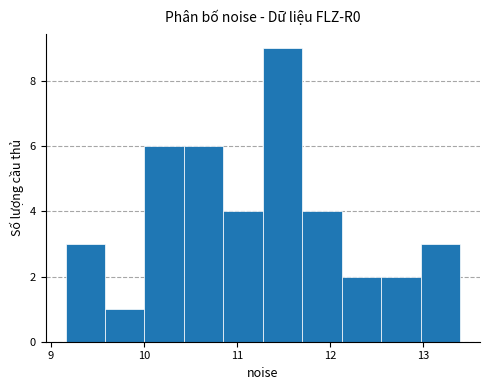

How tall is the bar that spans 10.4 to 10.9 on the x-axis? Neither the bar edges nor the heights are printed on the chart, so give them approximately, as read against the axes.

6